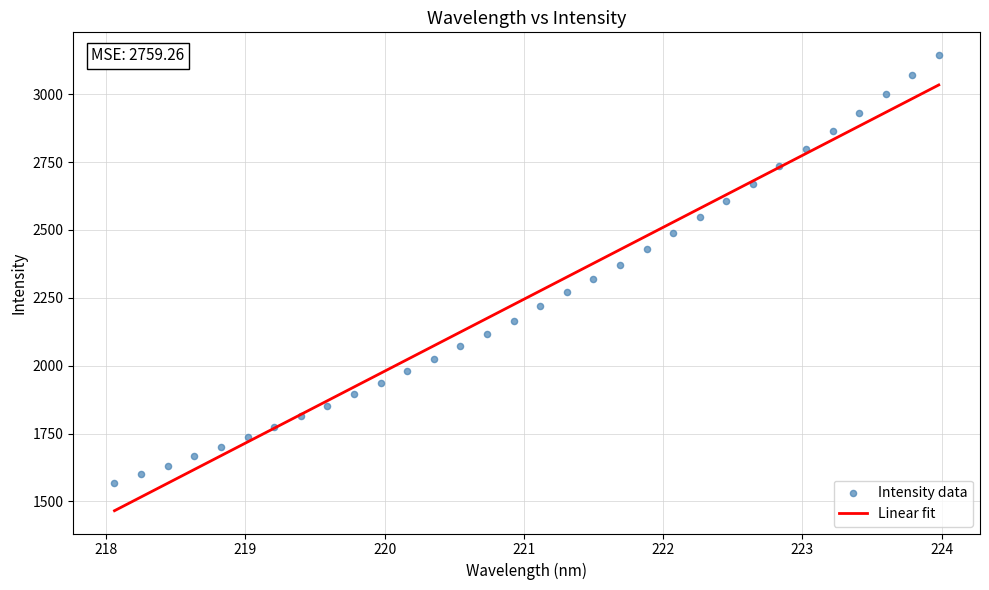

What is the range of X values (max minus min)?

5.9